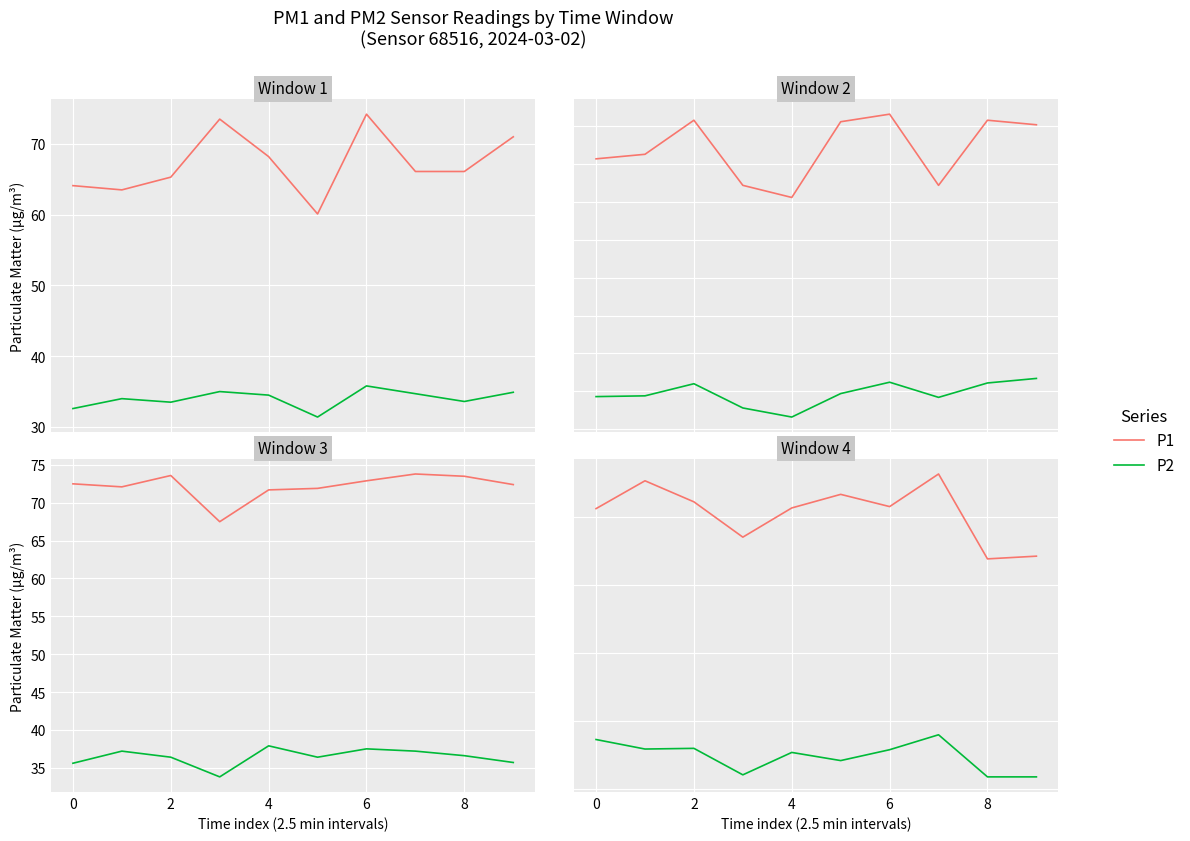

True or false: P1 and P2 intersect in this chart.

False